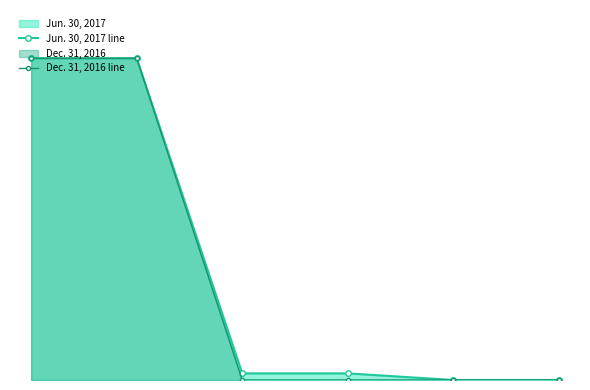

The Jun. 30, 2017 line series shows 2377 at 5. True or false?

False